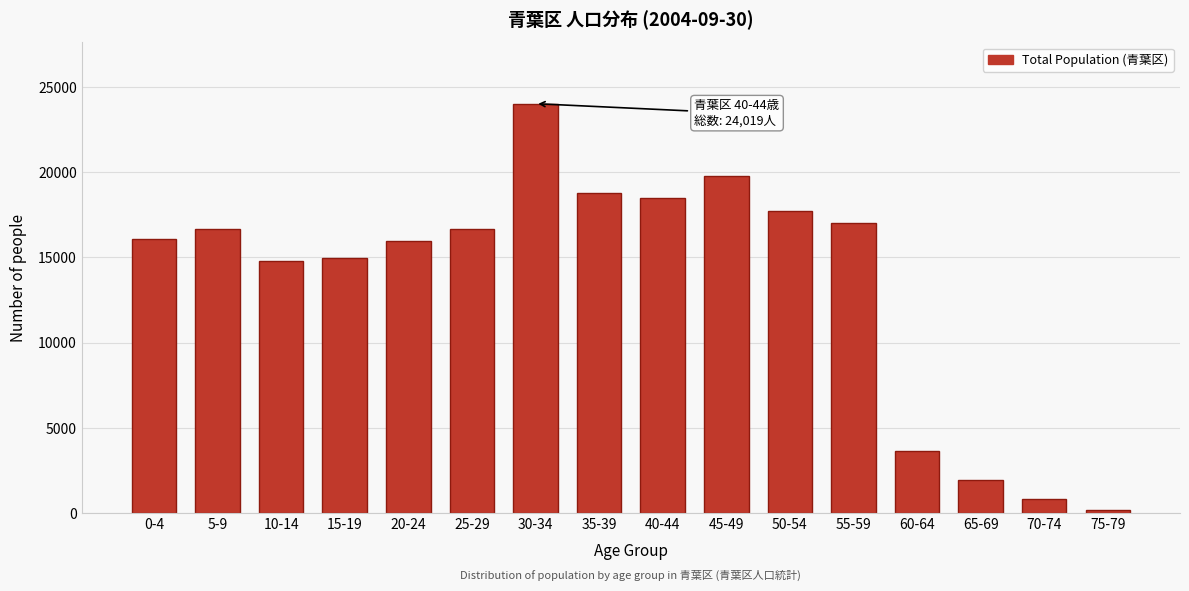

What is the label of the 15th bar from the right?

5-9